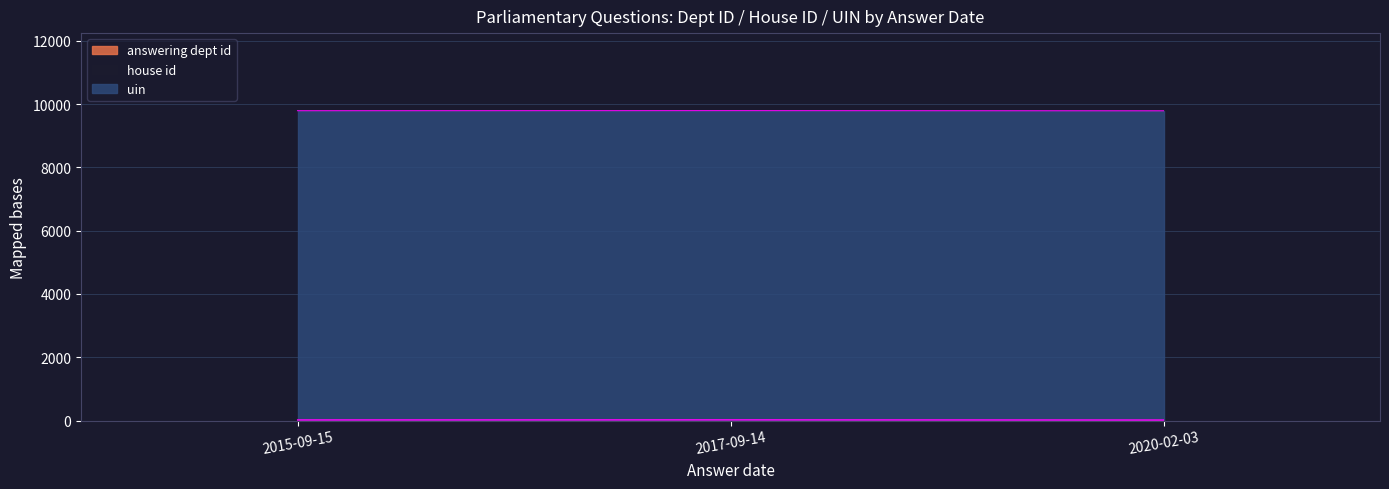

Reading left to right, what are all the values shown in this chart?

answering dept id: 17	20	14
house id: 1	1	1
uin: 9777	9777	9777